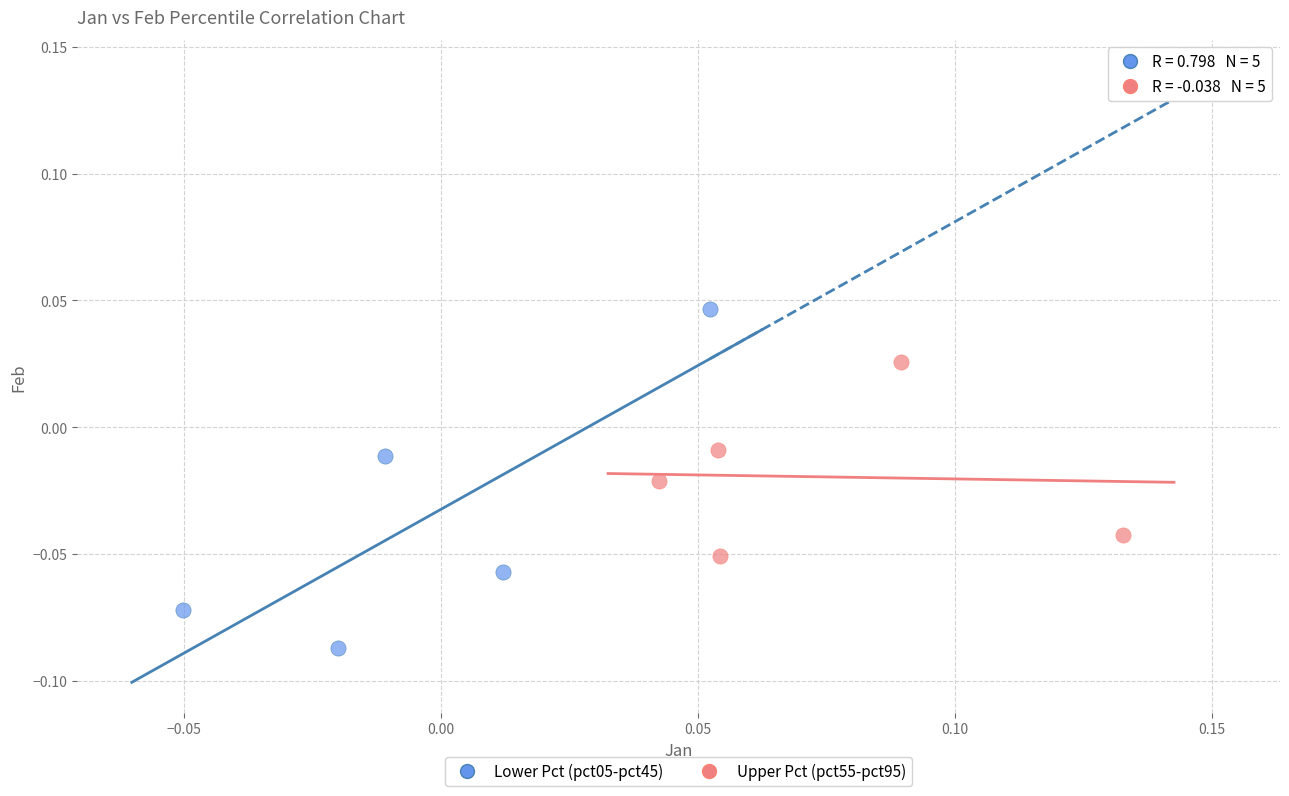

Which series contains the highest Y value?

Lower Pct (pct05-pct45)